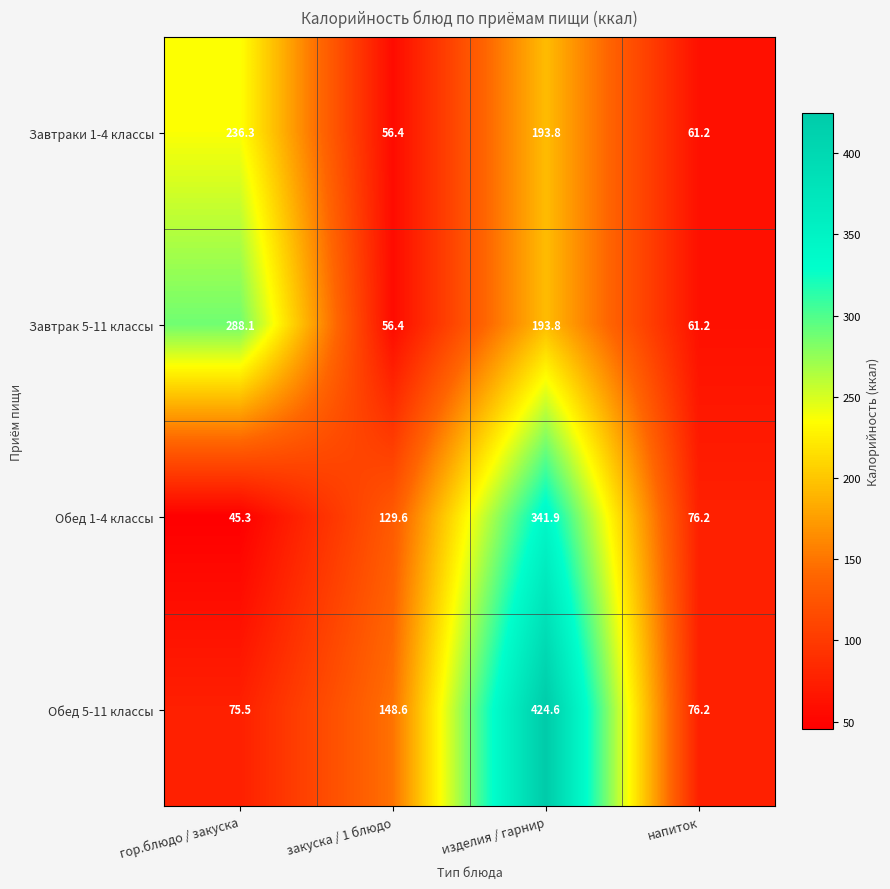

What is the total value across all series at закуска / 1 блюдо?

391.0